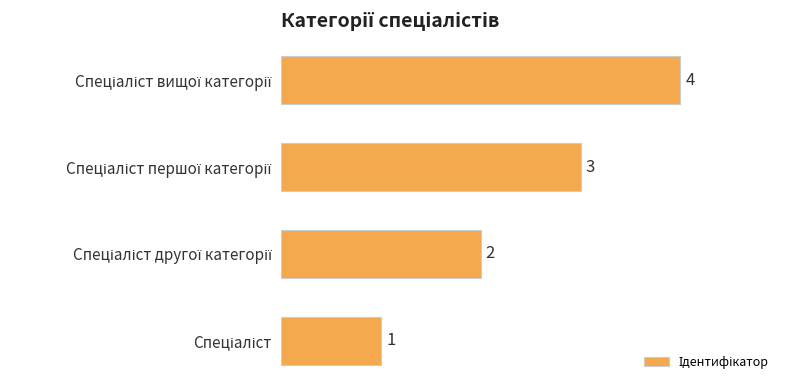

Count the values in the range 2 to 4.

3